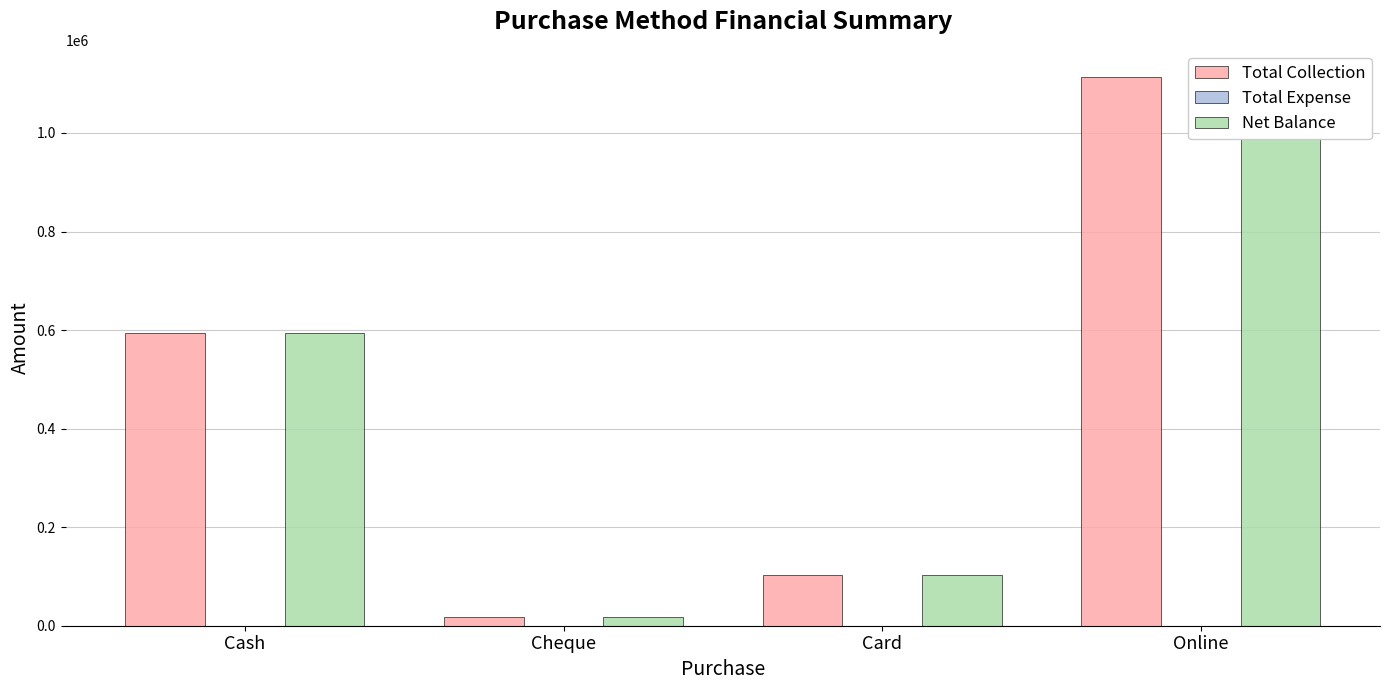

What is the label of the 2nd bar from the right?

Card